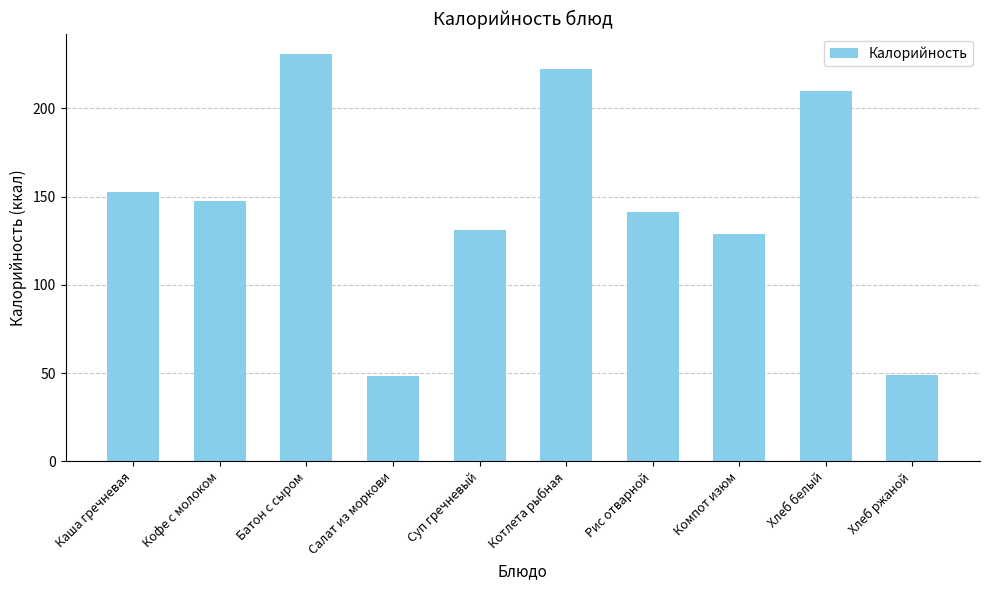

Reading left to right, list all the values displayed in this chart.

152.7	147.7	230.8	48.2	131.0	222.0	141.0	128.9	210.0	49.2